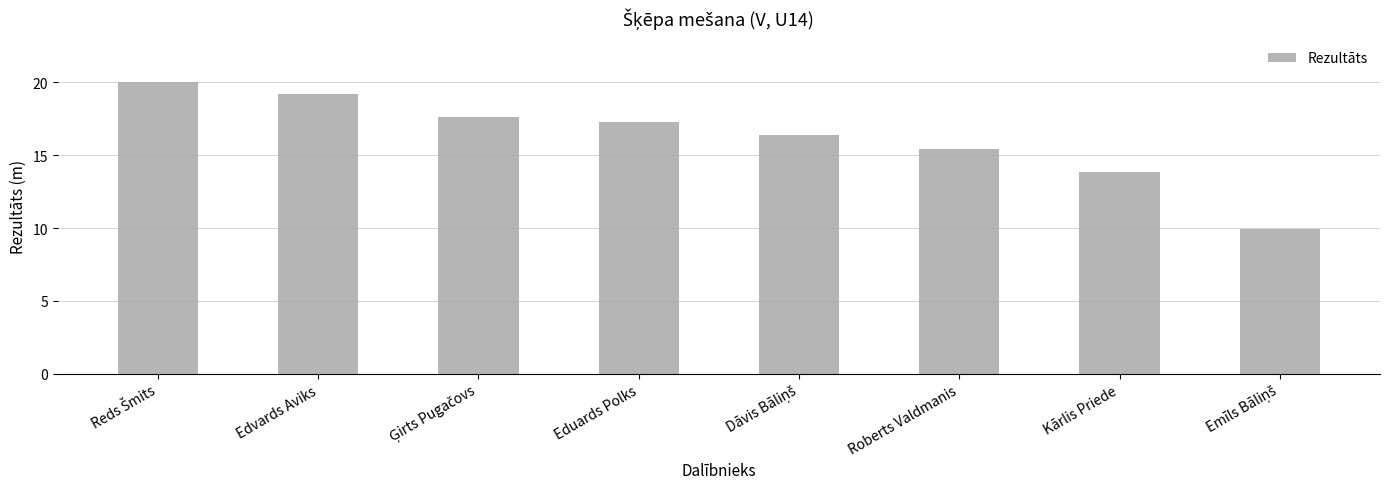

What is the change in value from Edvards Aviks to Roberts Valdmanis?

-3.8